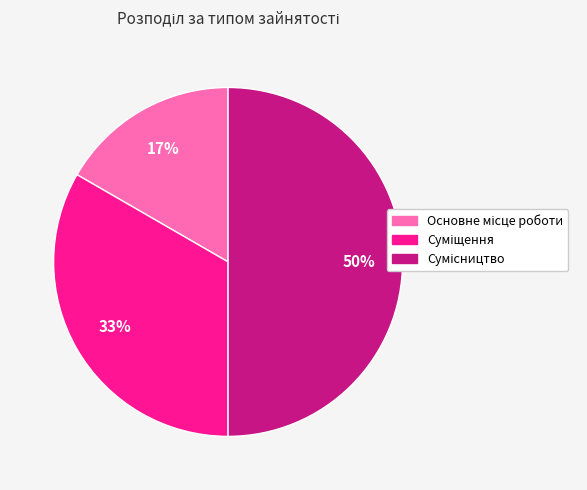

To the nearest percent, what is the difference between the largest and smallest slice percentages?

33%